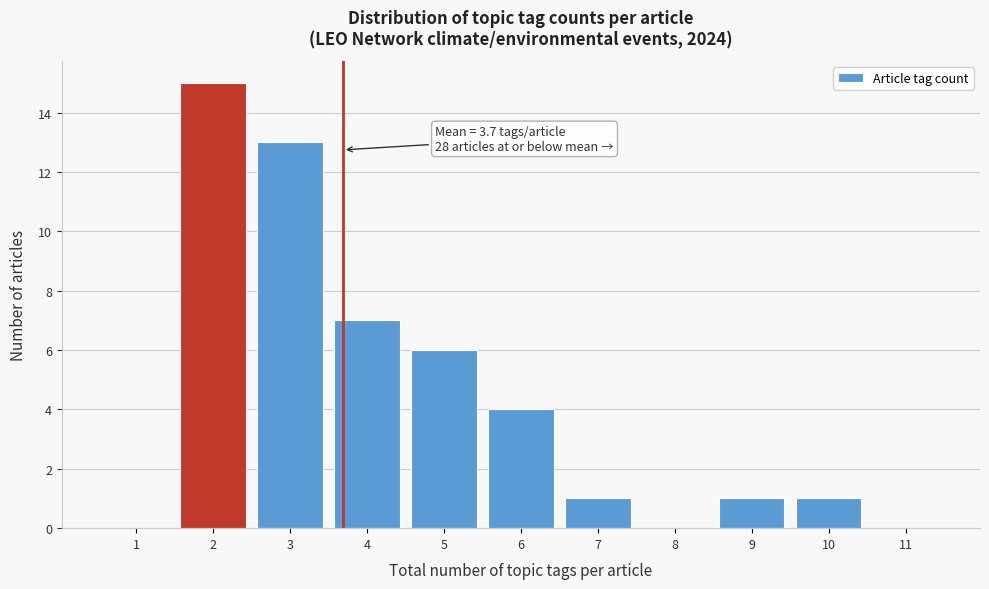

Reading right to left, extract all data points from this chart.

11=0	10=1	9=1	8=0	7=1	6=4	5=6	4=7	3=13	2=15	1=0